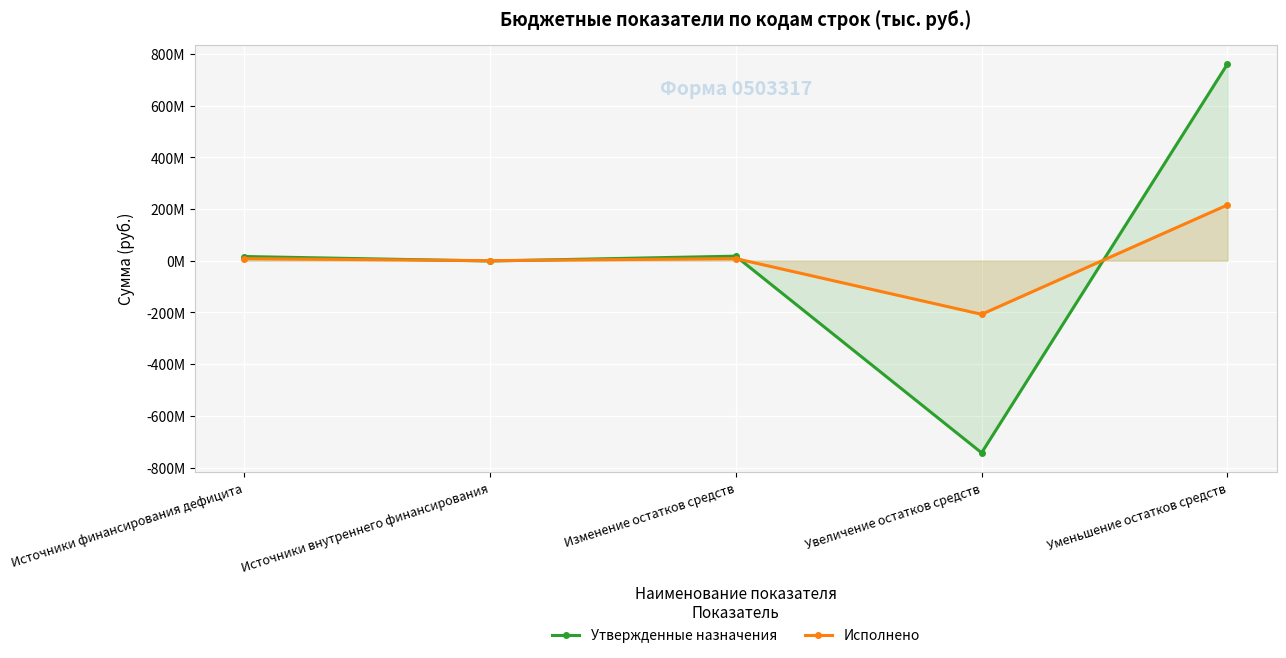

In Исполнено, how many points are higher than both neighbors (excluding endpoints)?

1